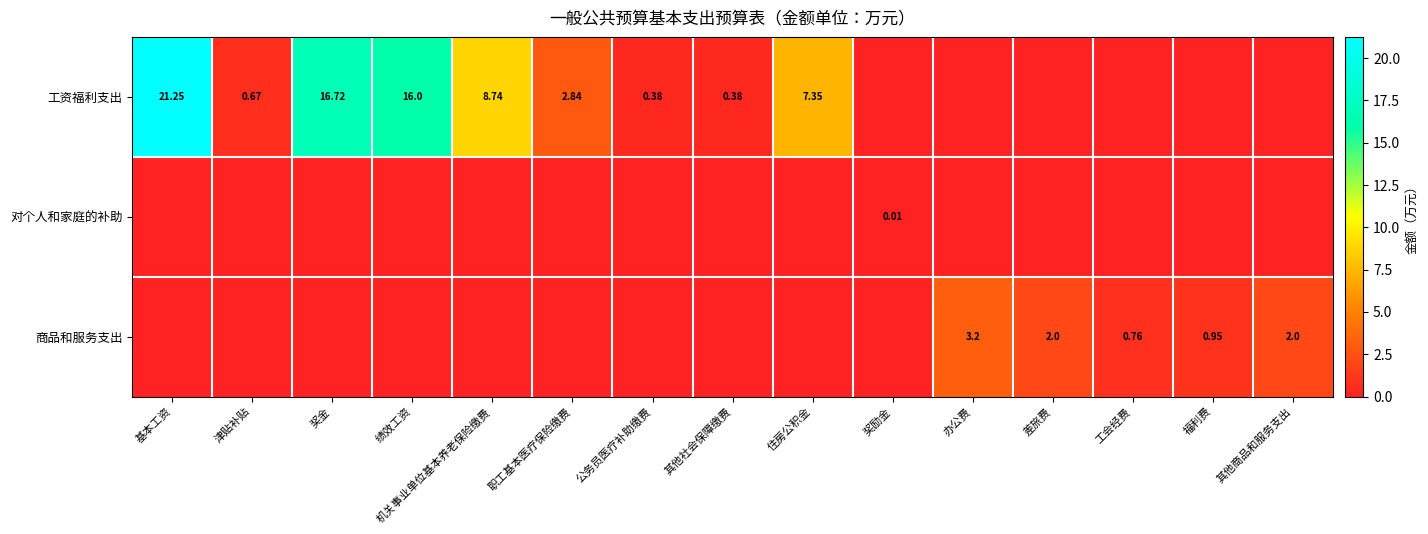

Is the value of 工资福利支出 at 公务员医疗补助缴费 greater than the value of 商品和服务支出 at 差旅费?

No